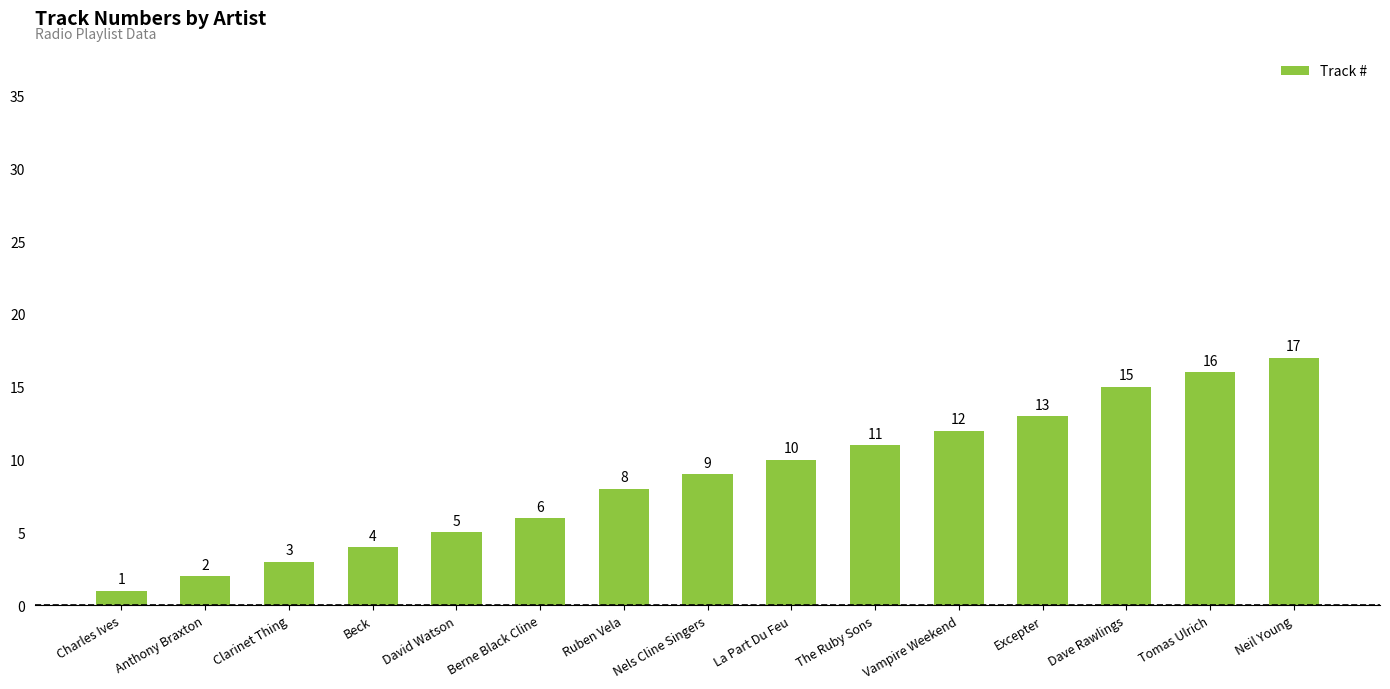

What is the ratio of the value at Vampire Weekend to the value at La Part Du Feu?

1.2